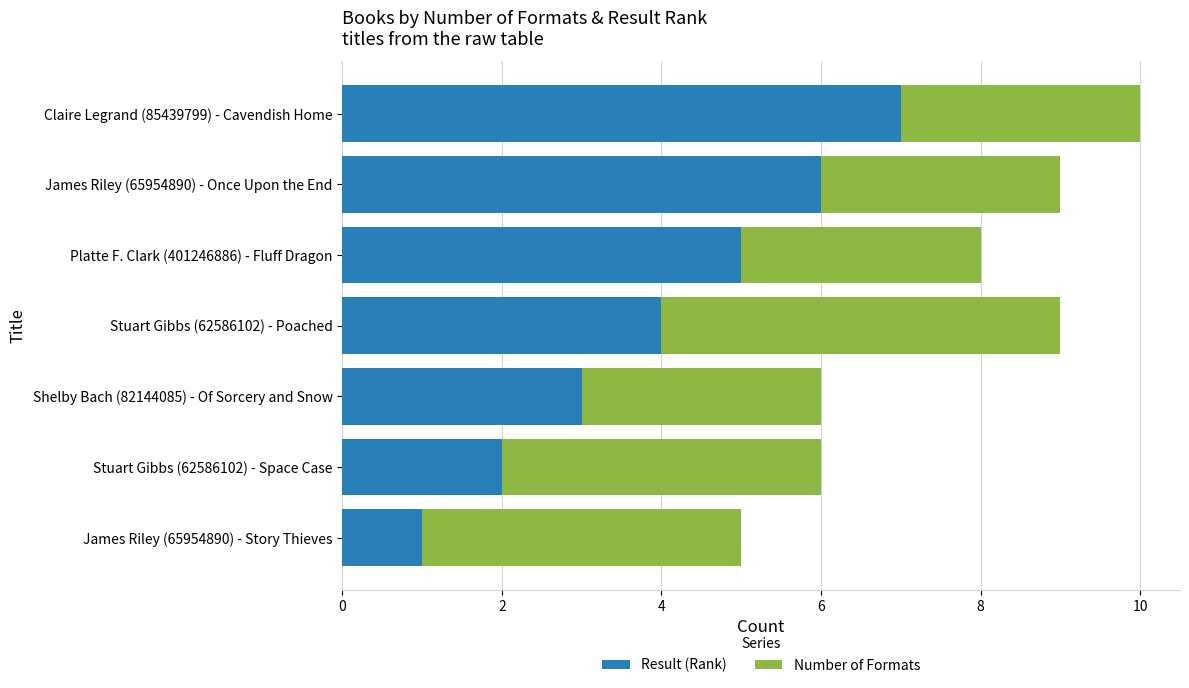

List the labels in order of Result (Rank) value, largest first.

Claire Legrand (85439799) - Cavendish Home, James Riley (65954890) - Once Upon the End, Platte F. Clark (401246886) - Fluff Dragon, Stuart Gibbs (62586102) - Poached, Shelby Bach (82144085) - Of Sorcery and Snow, Stuart Gibbs (62586102) - Space Case, James Riley (65954890) - Story Thieves